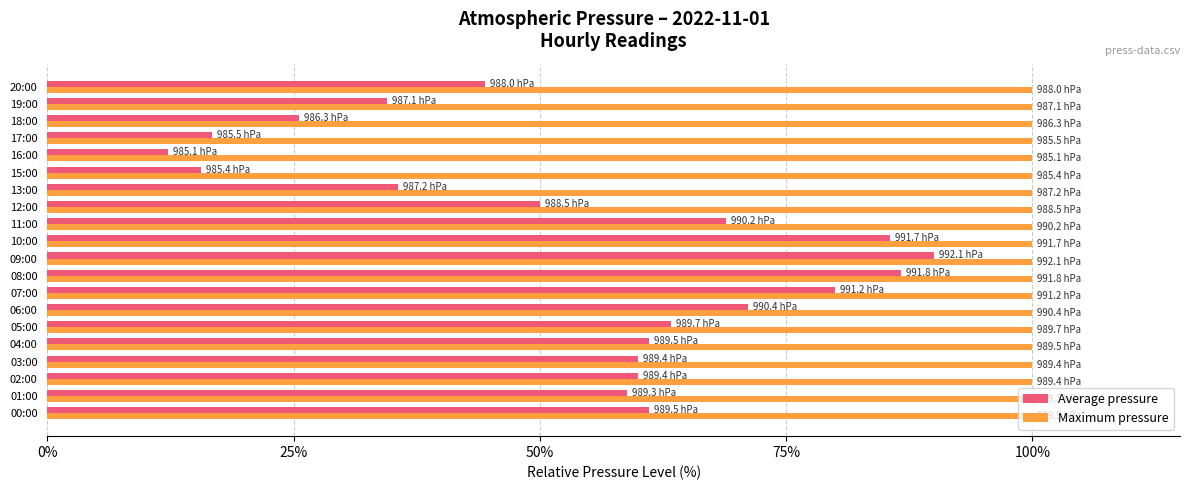

Count the number of categories in the chart.

20